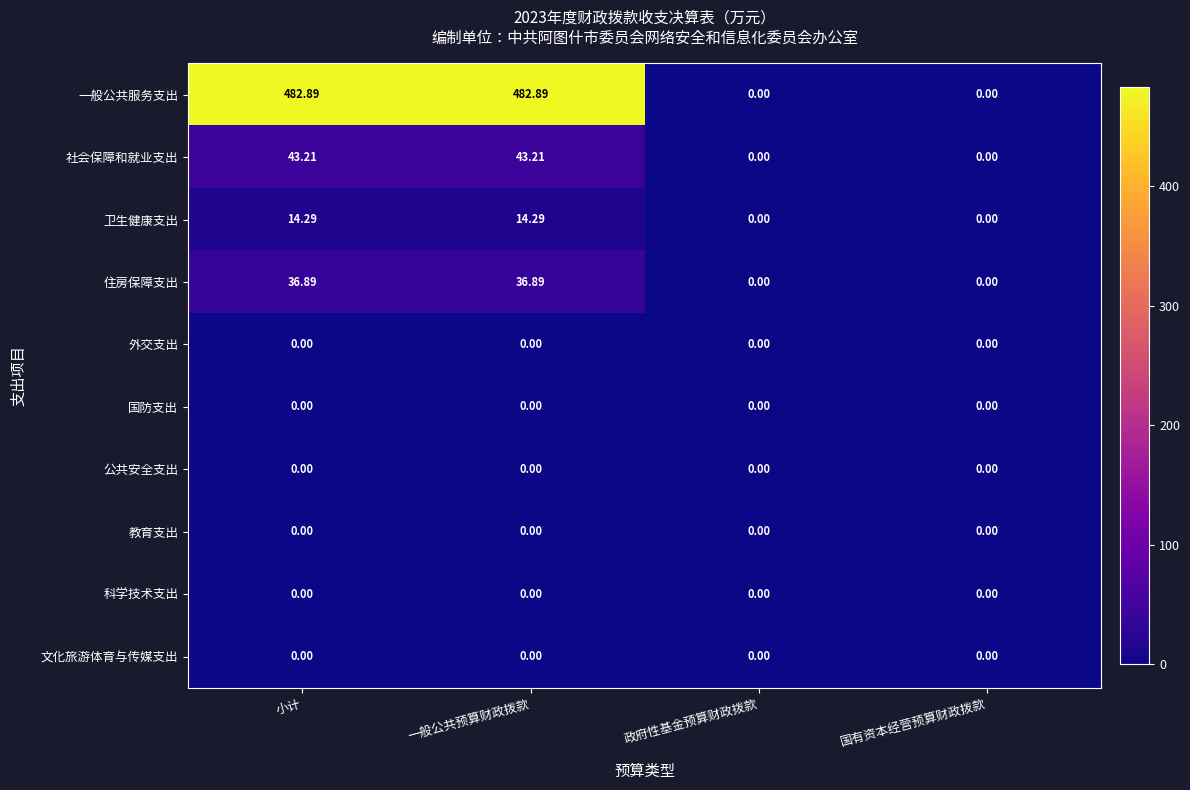

Which series has the largest range (max minus min)?

一般公共服务支出